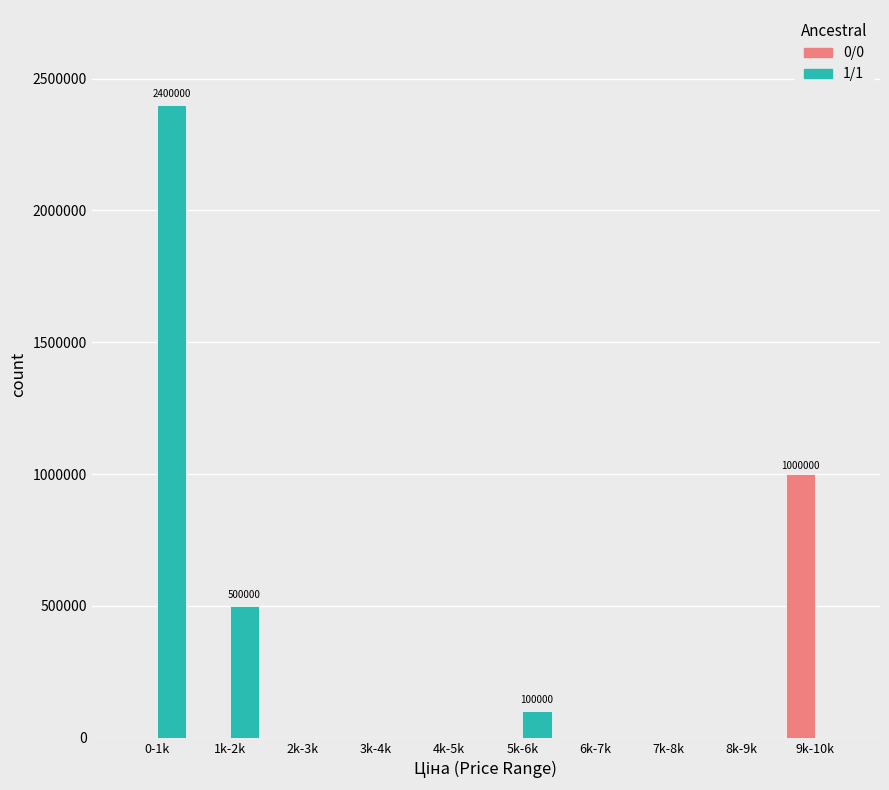

Reading right to left, extract all data points from this chart.

0/0: 9k-10k=1000000	8k-9k=0	7k-8k=0	6k-7k=0	5k-6k=0	4k-5k=0	3k-4k=0	2k-3k=0	1k-2k=0	0-1k=0
1/1: 9k-10k=0	8k-9k=0	7k-8k=0	6k-7k=0	5k-6k=100000	4k-5k=0	3k-4k=0	2k-3k=0	1k-2k=500000	0-1k=2400000